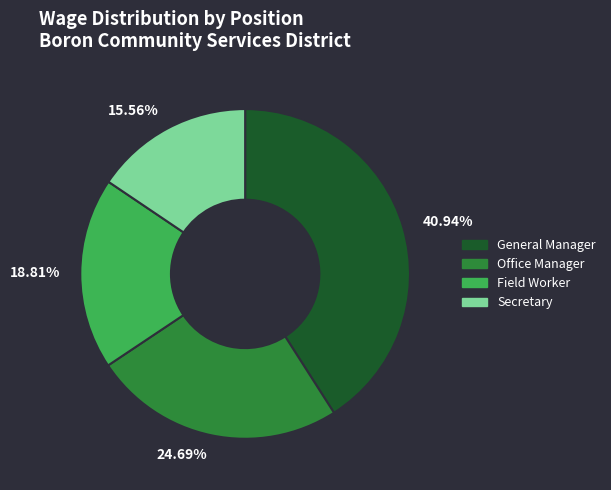

Is the sum of 40.94% and 18.81% greater than half?

Yes